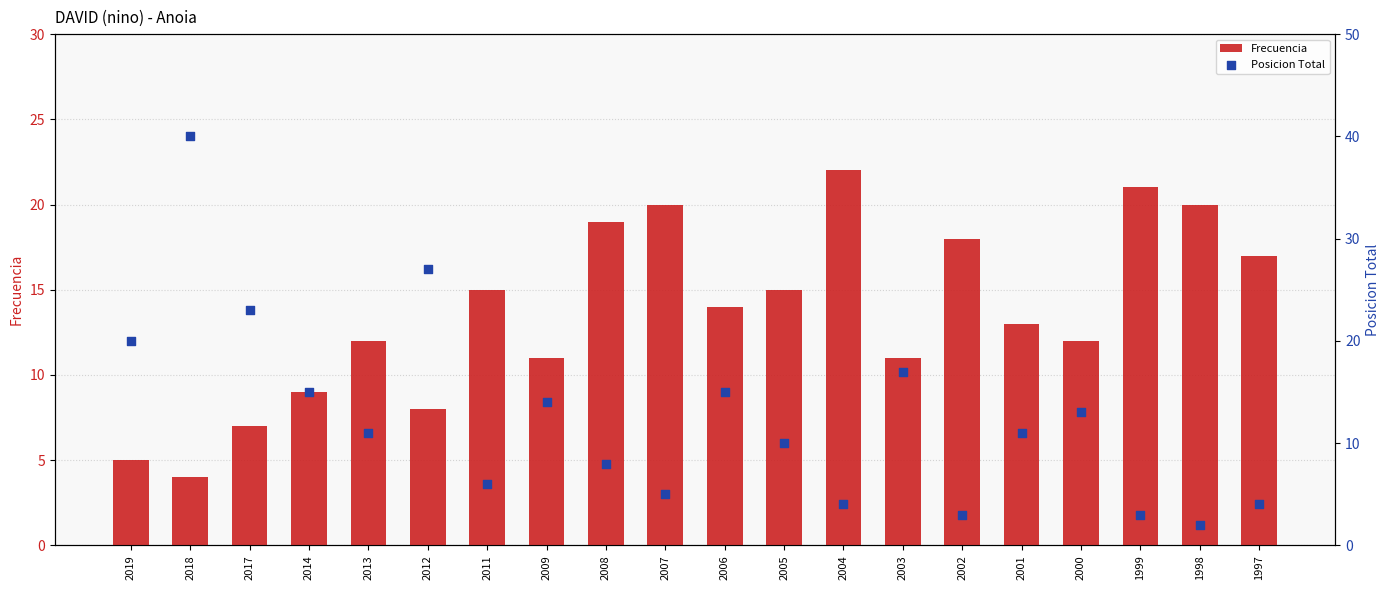

What are all the series names shown in the legend?

Frecuencia, Posicion Total